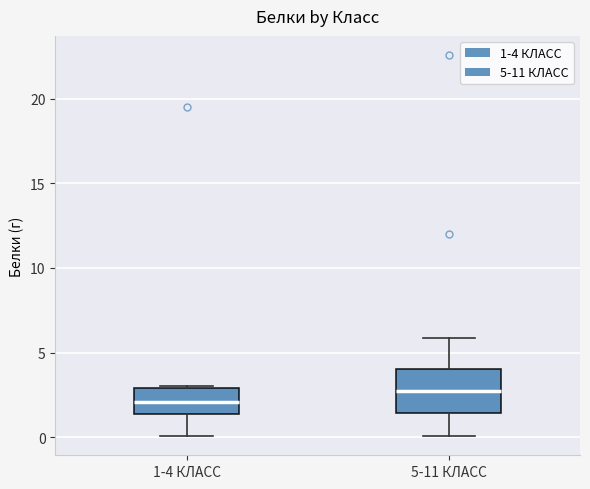

Which box's median line is the highest?

5-11 КЛАСС